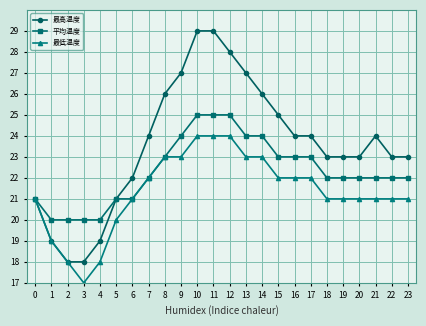

How many distinct data groups are displayed?

3